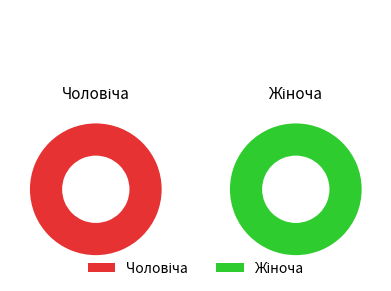

Rank the categories by value from highest to lowest.

Жіноча, Чоловіча